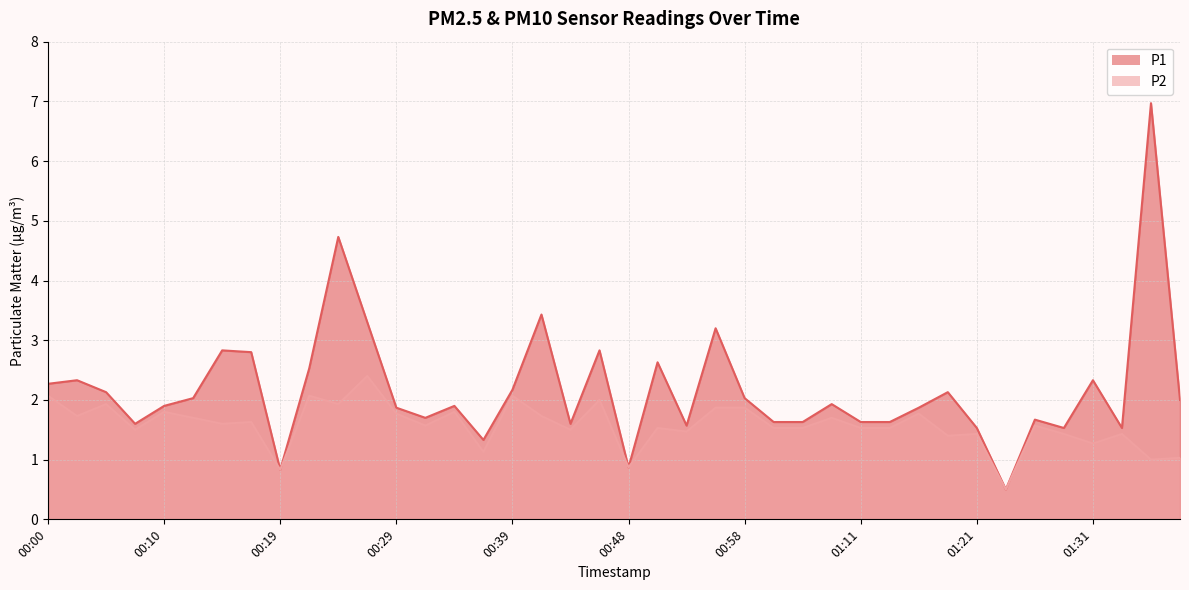

At how many categories does at least one series exceed 2?

18